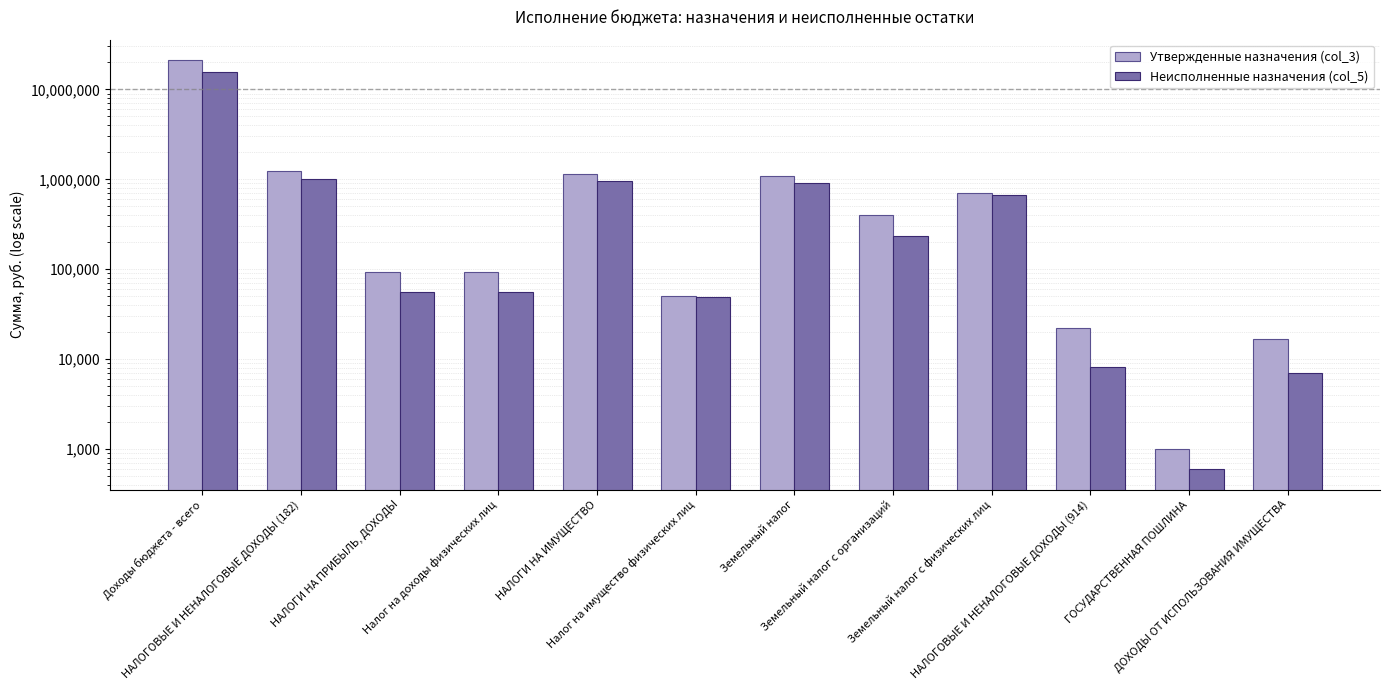

List the labels in order of Неисполненные назначения (col_5) value, largest first.

Доходы бюджета - всего, НАЛОГОВЫЕ И НЕНАЛОГОВЫЕ ДОХОДЫ (182), НАЛОГИ НА ИМУЩЕСТВО, Земельный налог, Земельный налог с физических лиц, Земельный налог с организаций, НАЛОГИ НА ПРИБЫЛЬ, ДОХОДЫ, Налог на доходы физических лиц, Налог на имущество физических лиц, НАЛОГОВЫЕ И НЕНАЛОГОВЫЕ ДОХОДЫ (914), ДОХОДЫ ОТ ИСПОЛЬЗОВАНИЯ ИМУЩЕСТВА, ГОСУДАРСТВЕННАЯ ПОШЛИНА